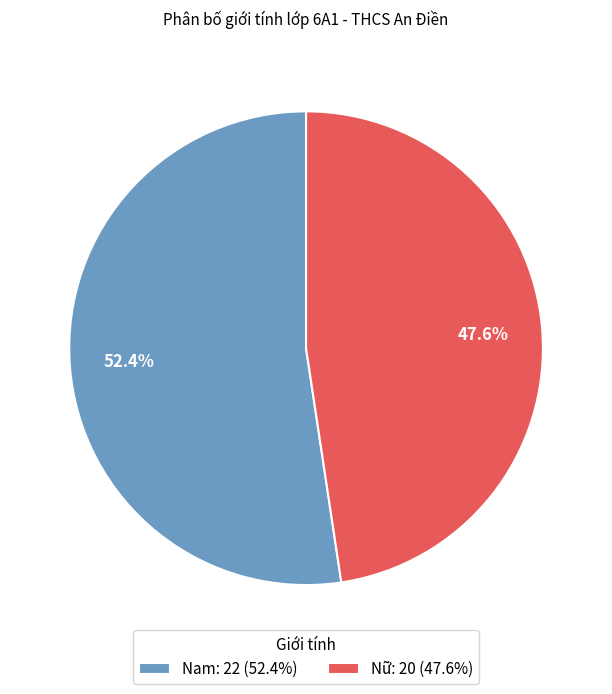

Rank the categories by value from highest to lowest.

Nam, Nữ